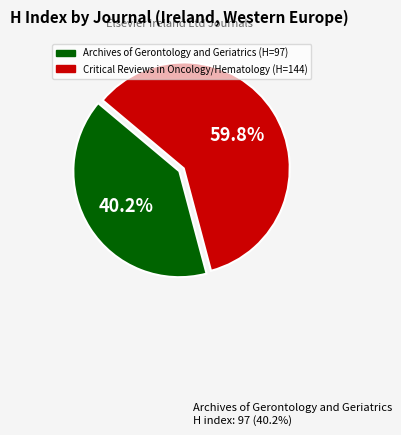

Does any single category account for the majority?

Yes